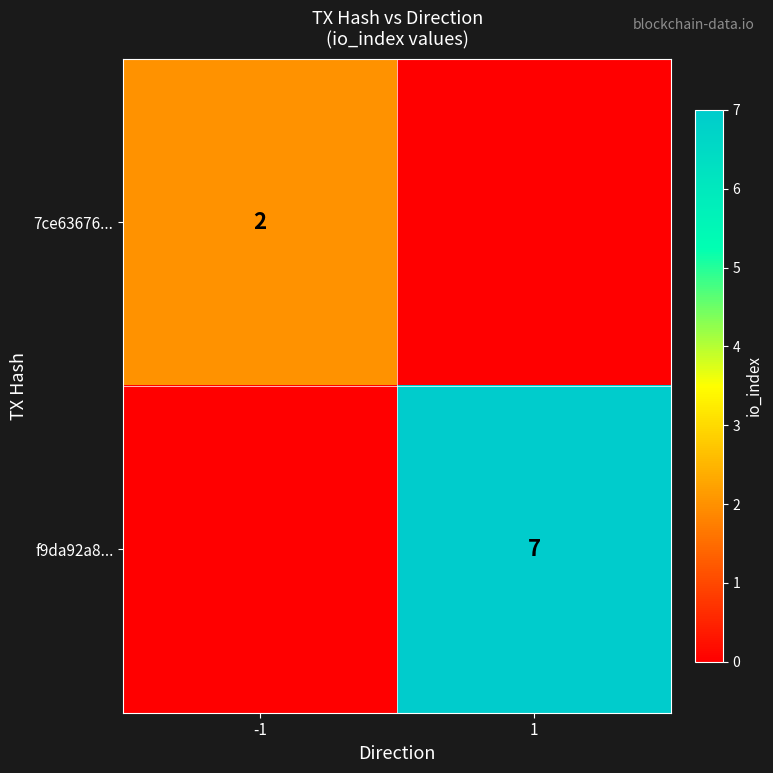

True or false: f9da92a8... has a value of 9 at 1.

False